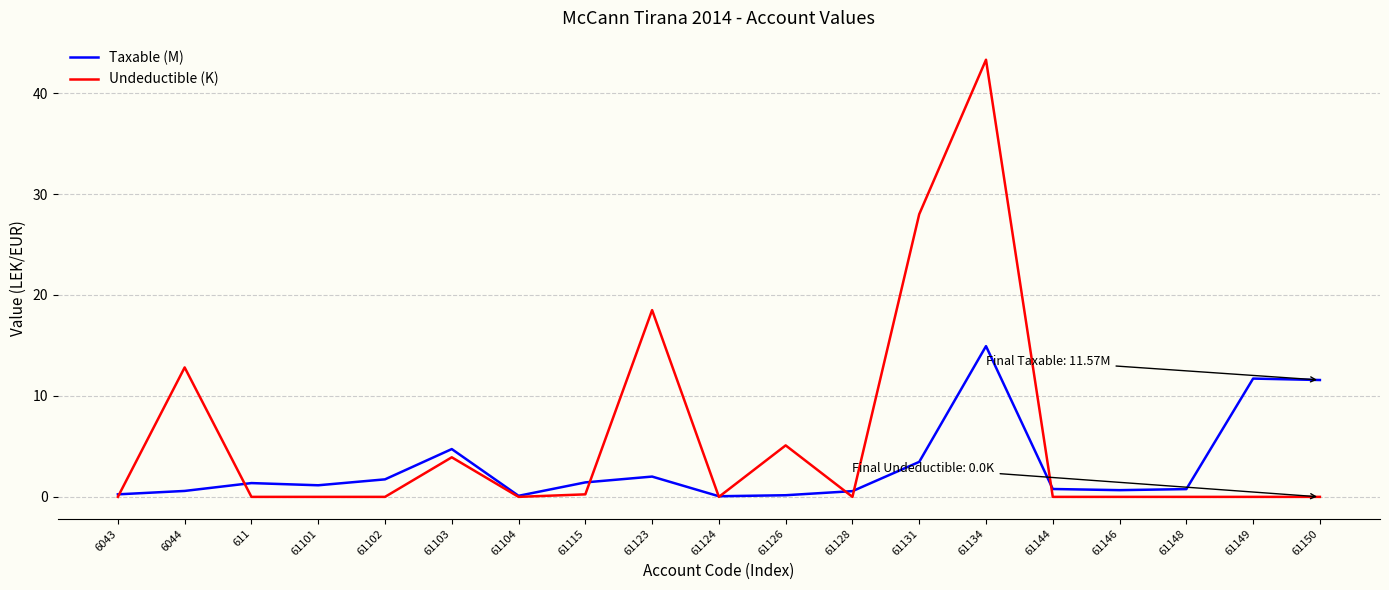

What are all the series names shown in the legend?

Taxable (M), Undeductible (K)